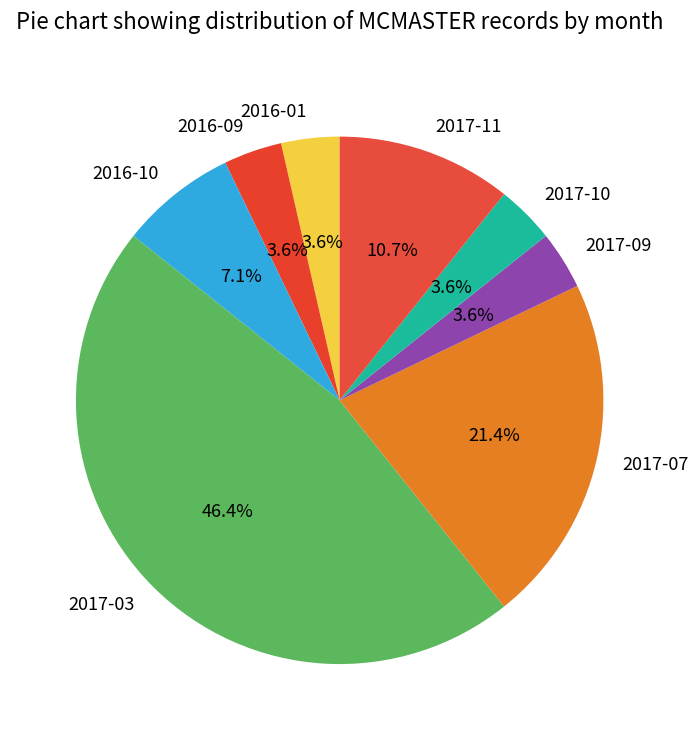

Does 2017-07 represent more than half of the total?

No